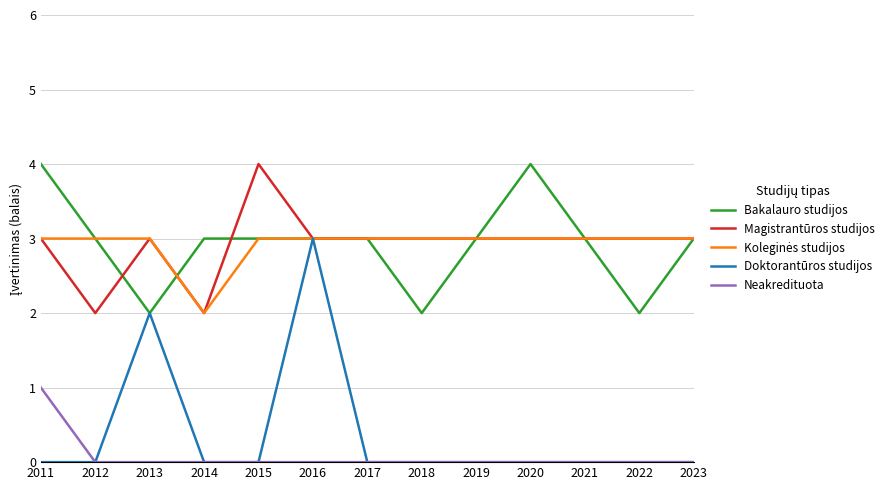

What is the difference between the highest and lowest values at 2019?

3